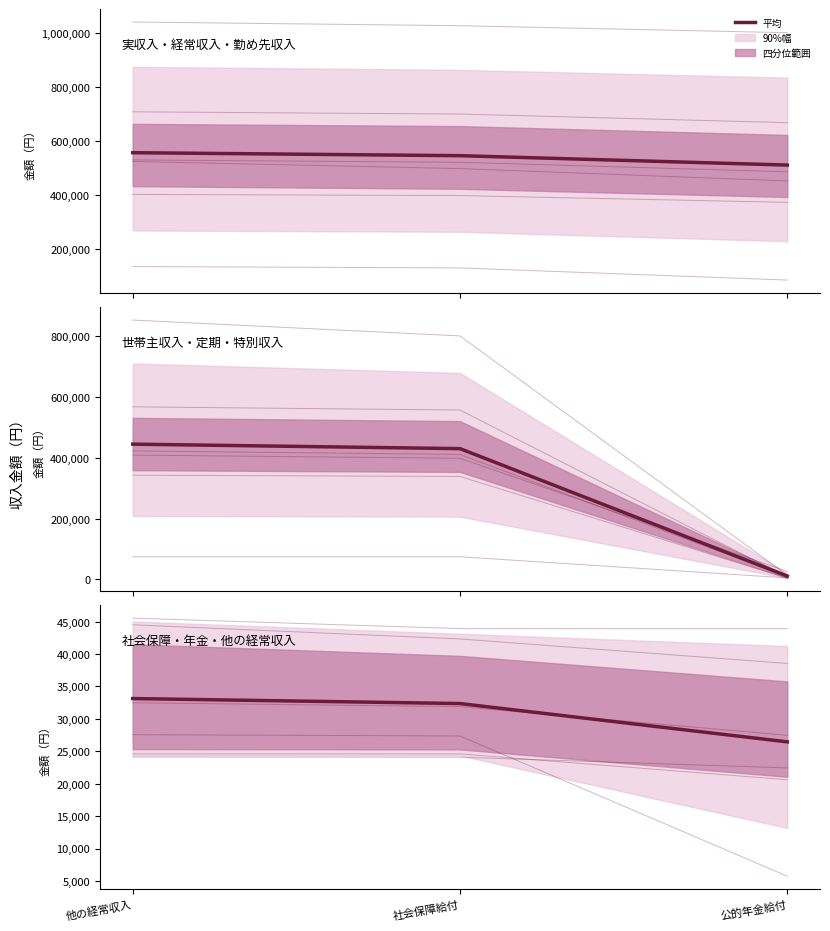

What is the average value?

30655.1